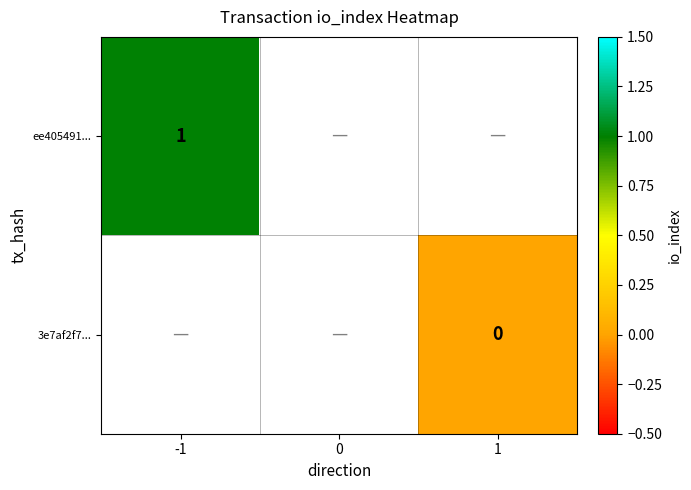

Is it true that ee405491... equals 1 at -1?

True